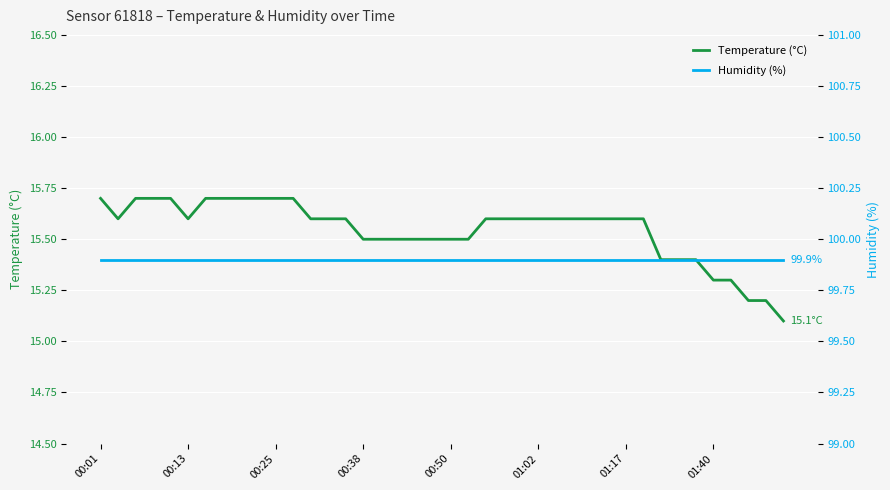

Which series has the largest total across all categories?

Humidity (%)